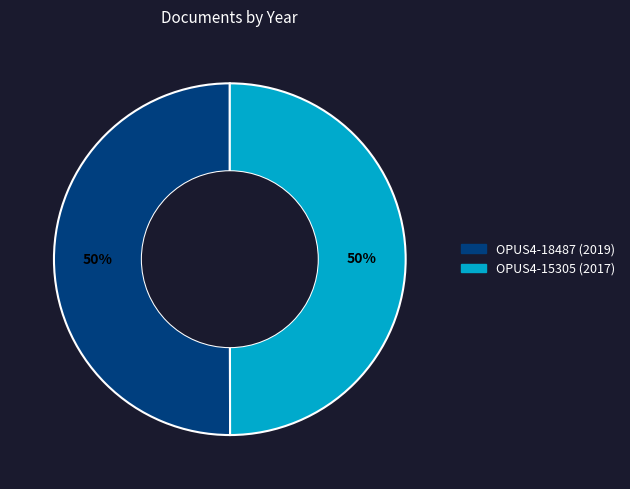

How many slices are in this pie chart?

2